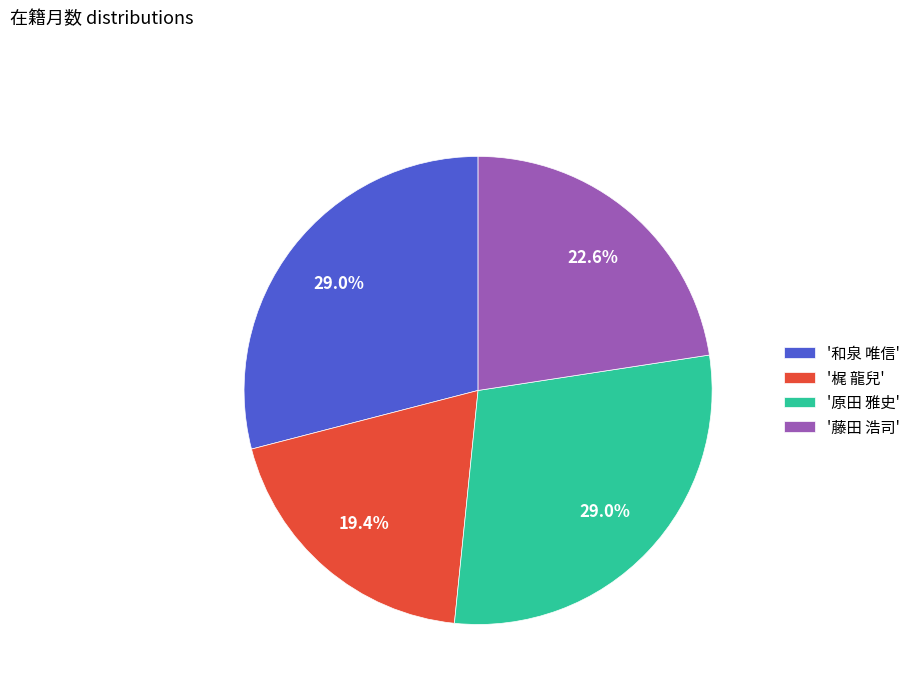

Which slice is the smallest?

'梶 龍兒'